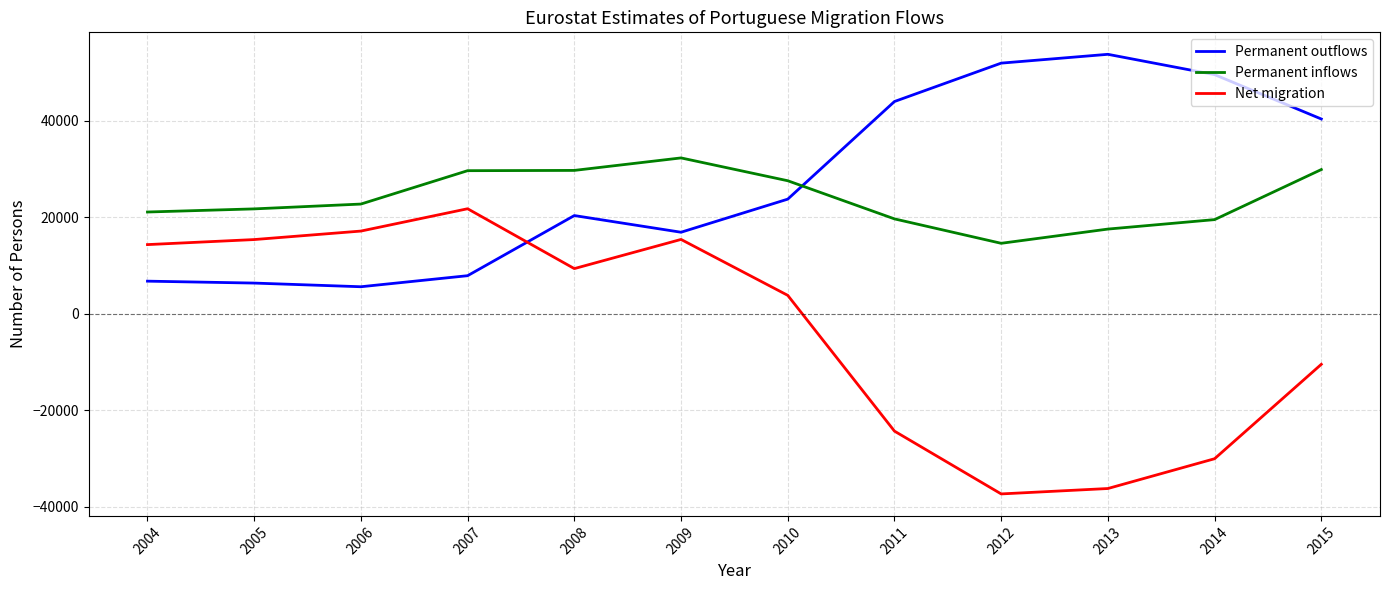

Read the Permanent inflows value at 2008.

29718